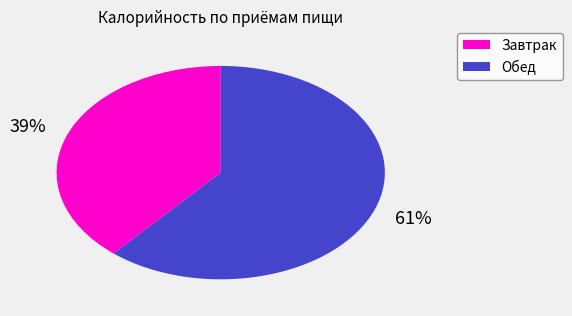

Combined, do Обед and Завтрак account for over 50%?

Yes